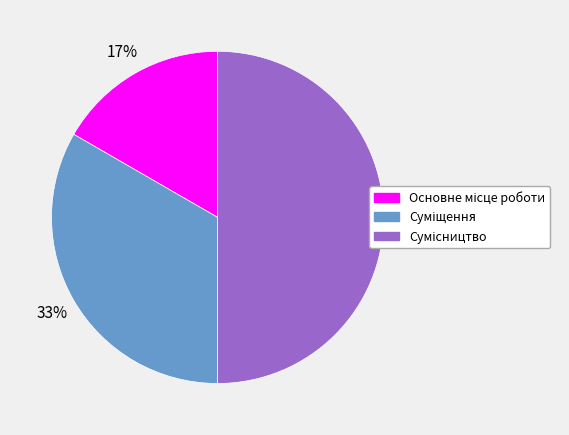

To the nearest percent, what is the average slice percentage?

33%